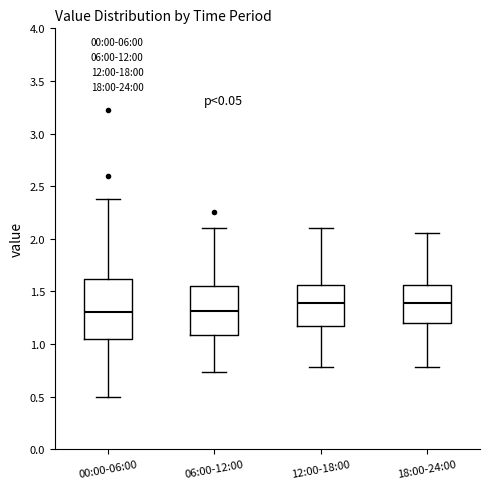

Reading left to right, transcribe this box plot: for each box, give where its median line is, the range the box spans, and where its two whiskers end, as read against the y-axis. The values are not printed on the chart, so give them approximately, as read against the axis.

00:00-06:00: median 1.30, box 1.05 to 1.60, whiskers 0.50 to 2.40
06:00-12:00: median 1.30, box 1.10 to 1.55, whiskers 0.75 to 2.10
12:00-18:00: median 1.40, box 1.15 to 1.55, whiskers 0.80 to 2.10
18:00-24:00: median 1.40, box 1.20 to 1.55, whiskers 0.80 to 2.05